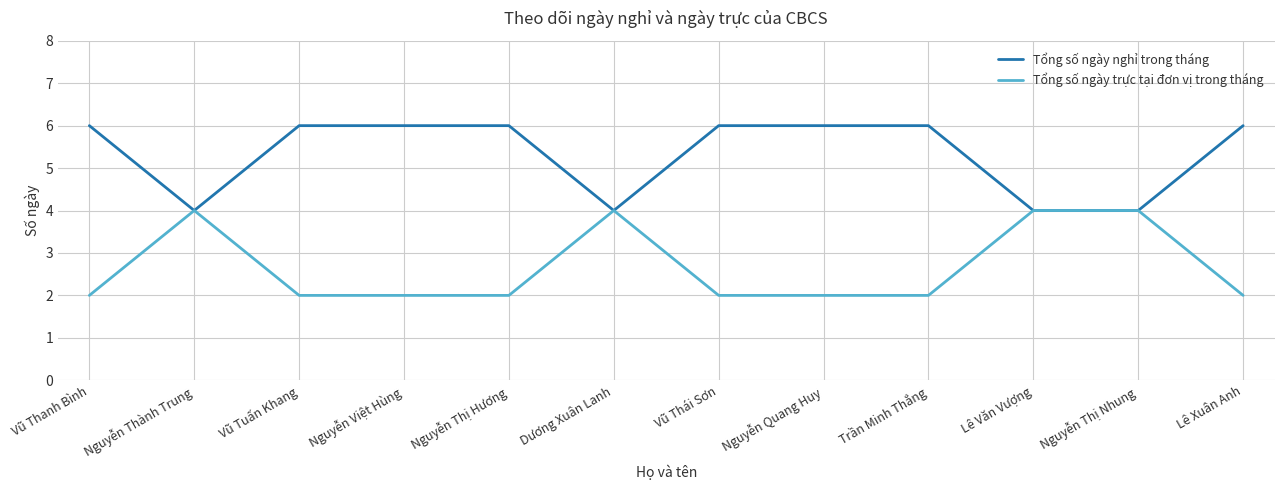

What is the total value across all series at Nguyễn Việt Hùng?

8